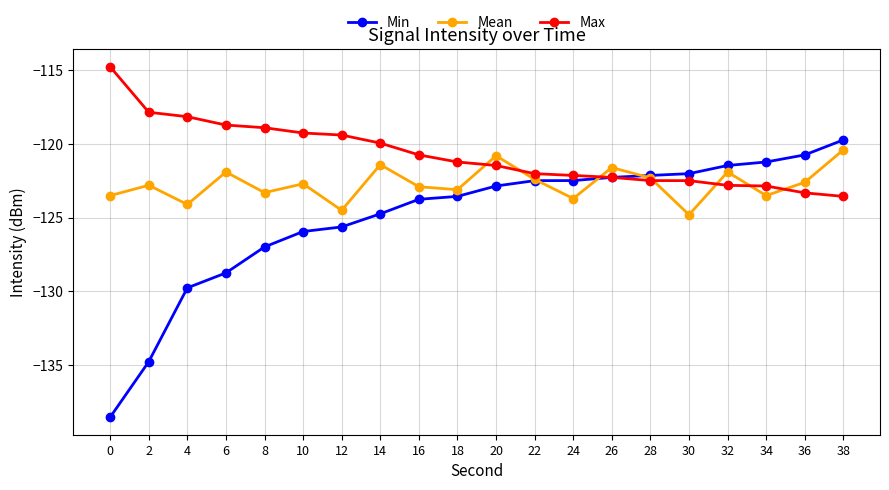

List the series in order of their overall mean, lowest first.

Min, Mean, Max